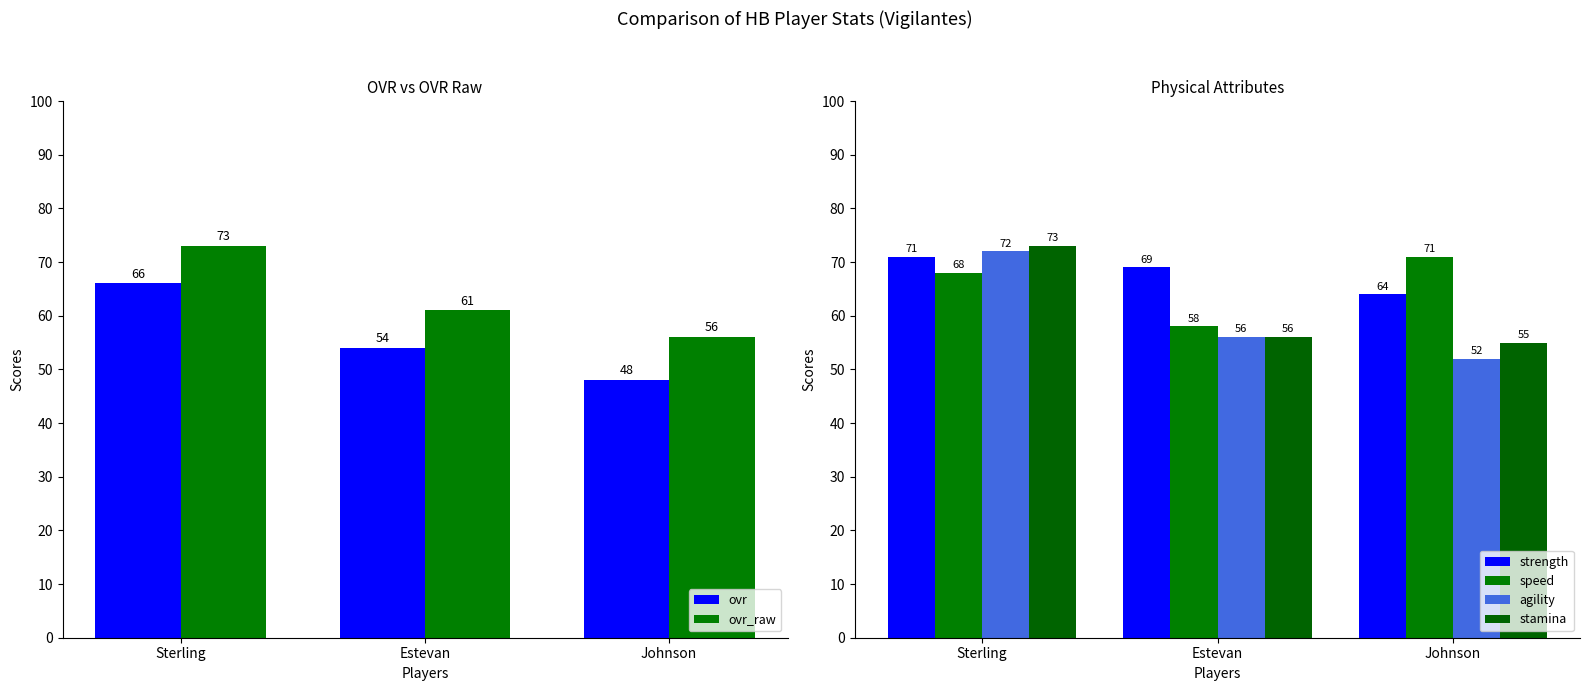

What position from the left is Sterling?

1